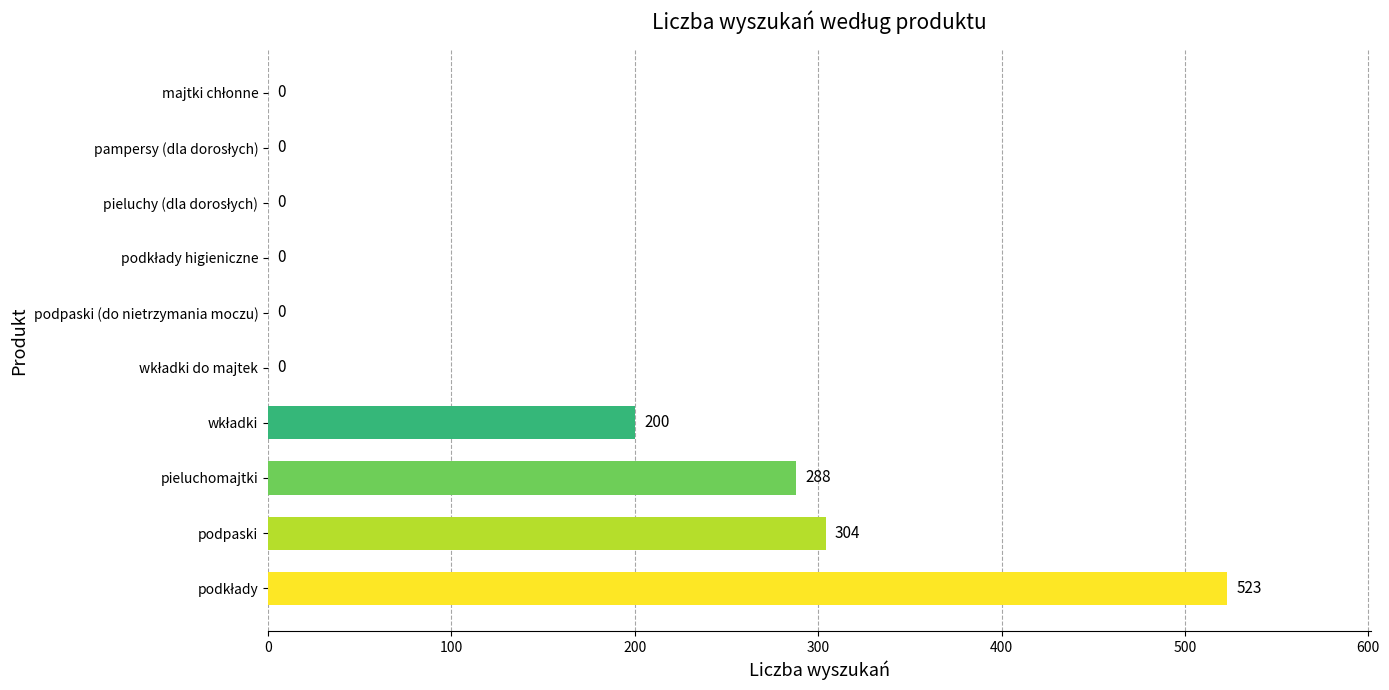

What is the sum of all values?

1315